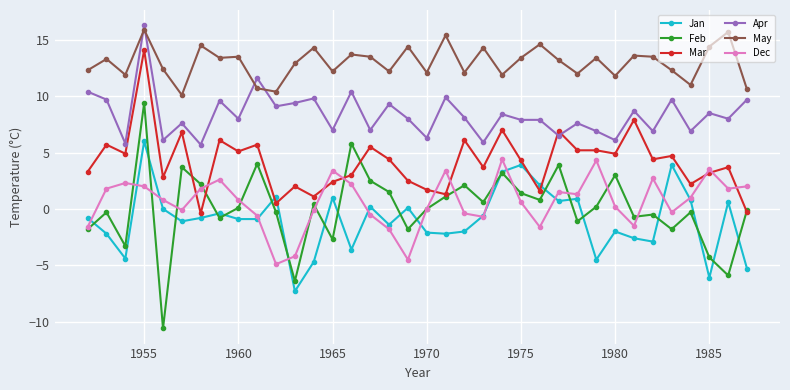

Which series has the widest spread of values?

Feb